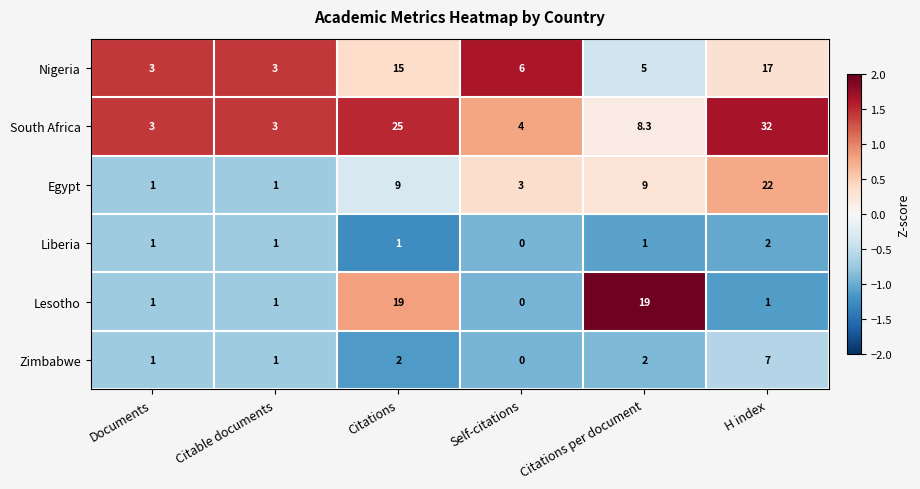

What is the sum of all South Africa values?

75.3